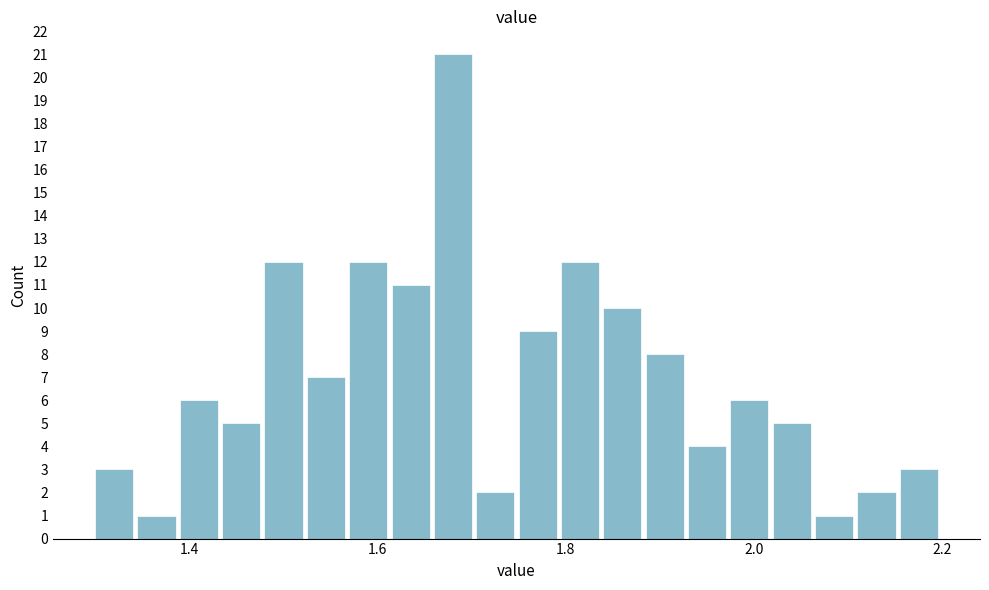

Read against the x-axis, roughly where is the centre of the tallest bar?

1.68